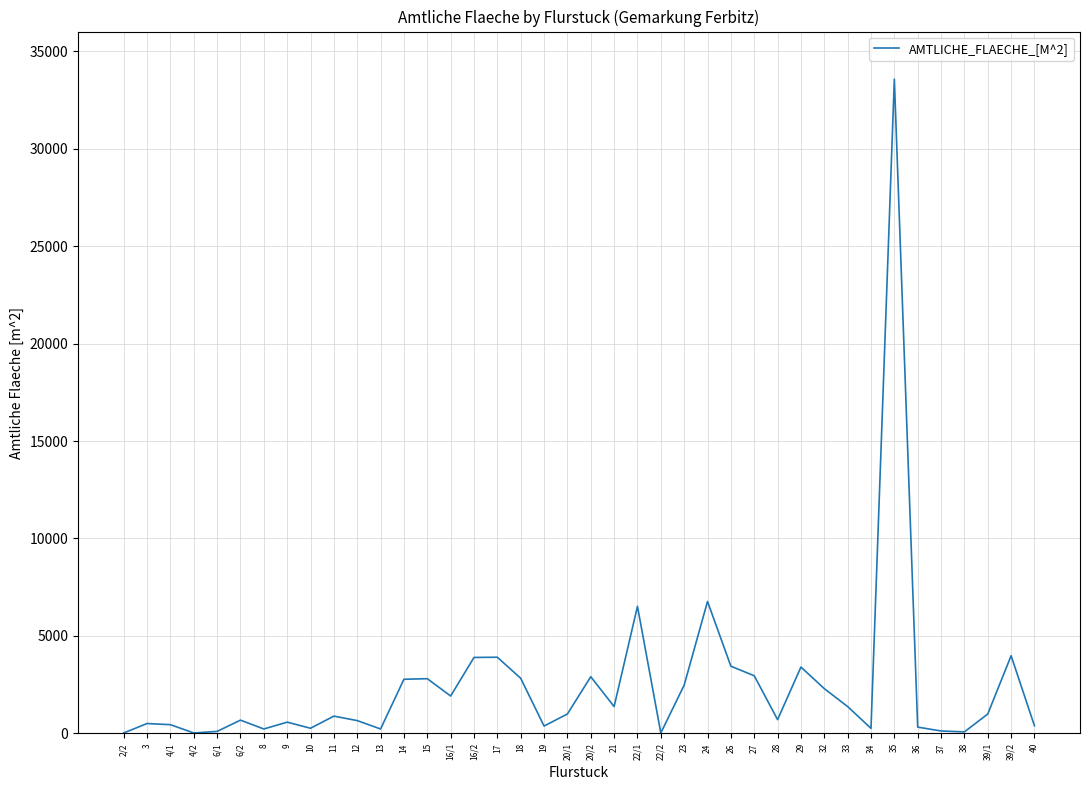

What is the approximate value at 36?

326